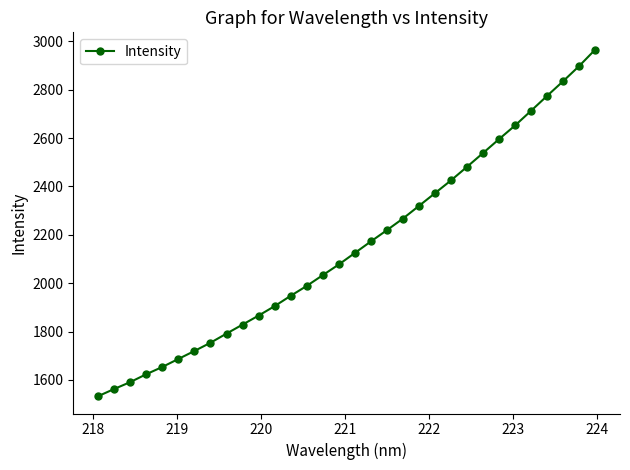

What is the smallest value displayed?

1532.9